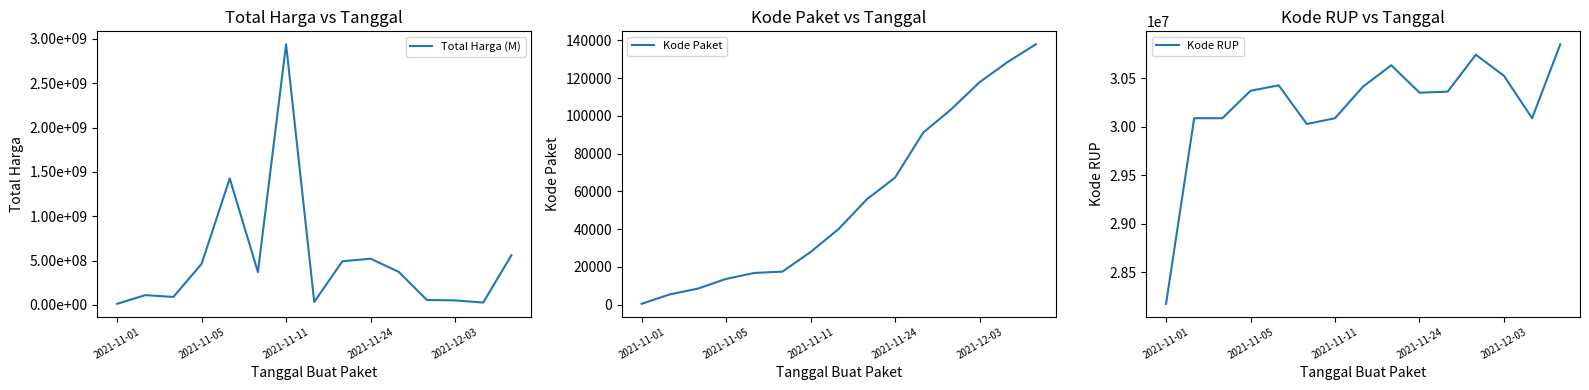

Is the value of Total Harga (M) at 9 greater than the value of Kode RUP at 2021-11-05?

Yes